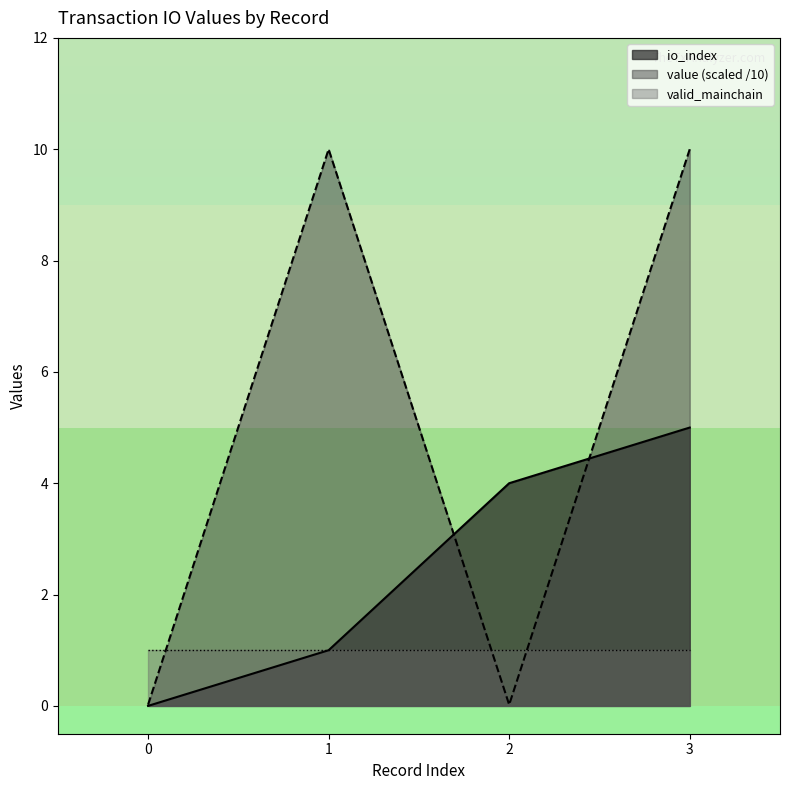

What is the average value of the io_index series?

2.5